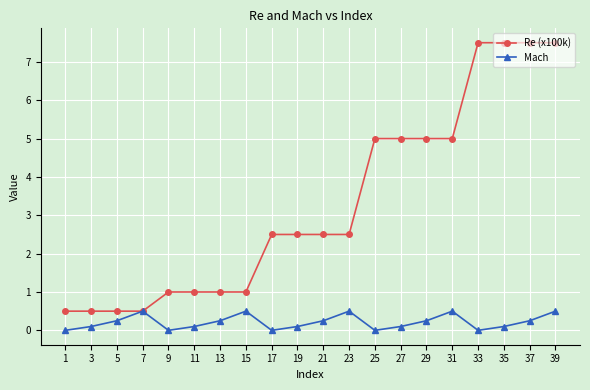

The value of Re (x100k) at 39 is 5.2. True or false?

False